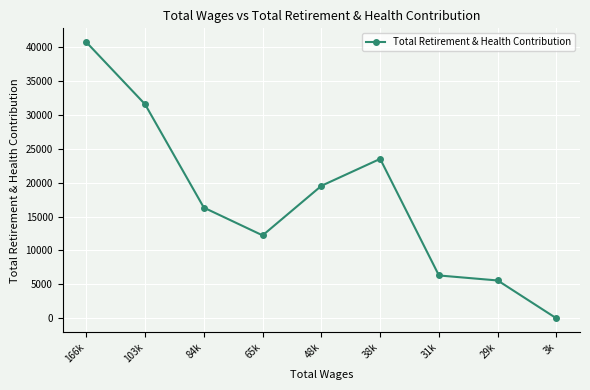

Rank the categories by value from lowest to highest.

3k, 29k, 31k, 65k, 84k, 48k, 38k, 103k, 166k